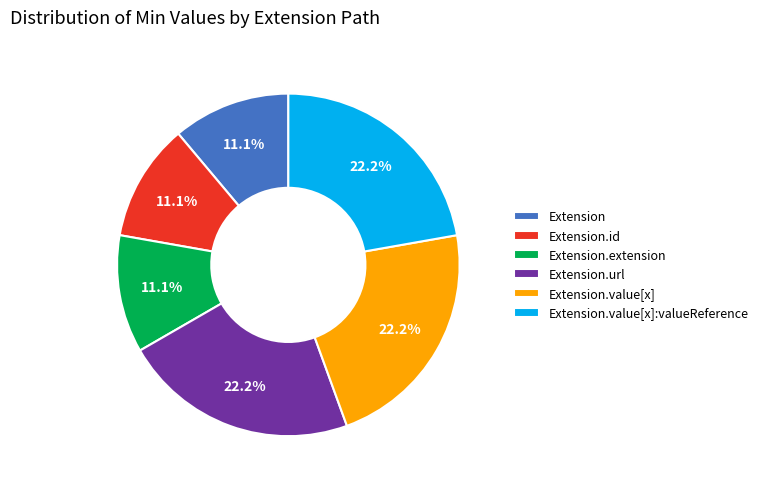

To the nearest percent, what is the average slice percentage?

17%